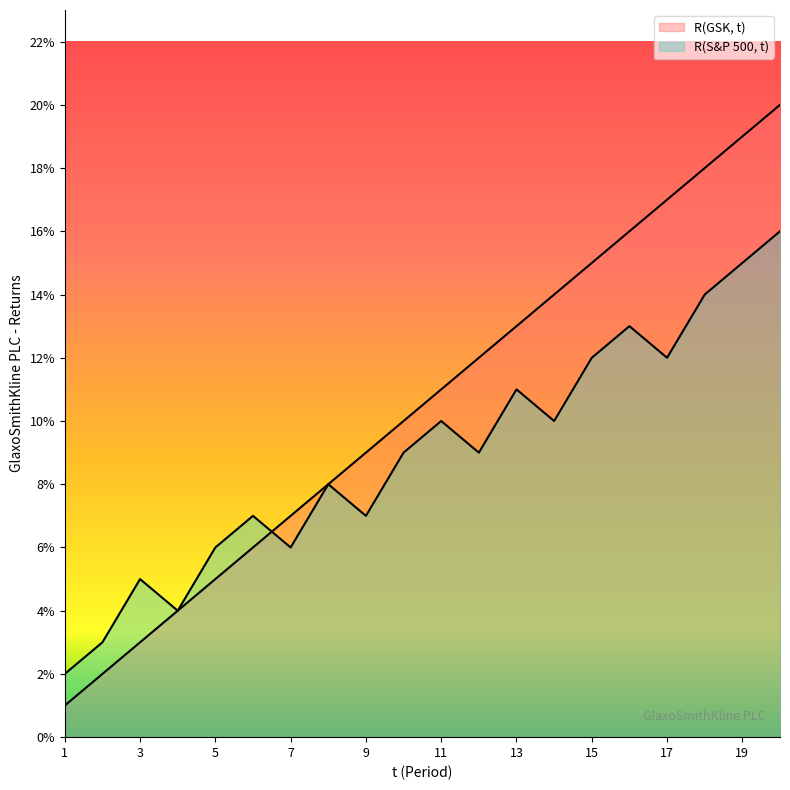

List the series in order of their peak value, highest first.

R(GSK, t), R(S&P 500, t)